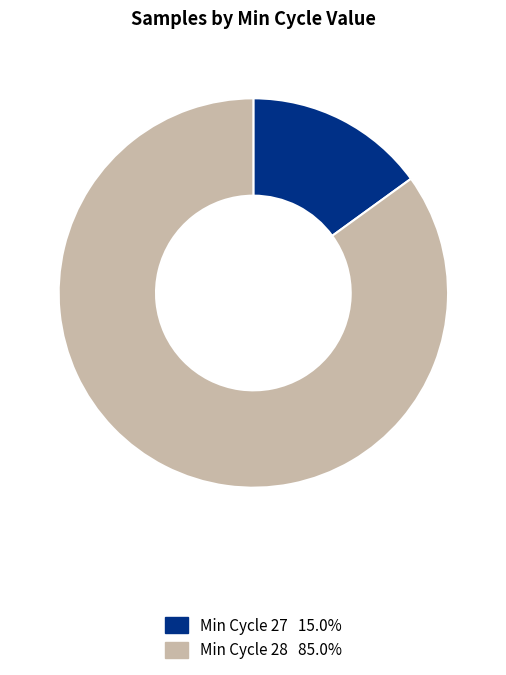

How many segments does this pie chart have?

2